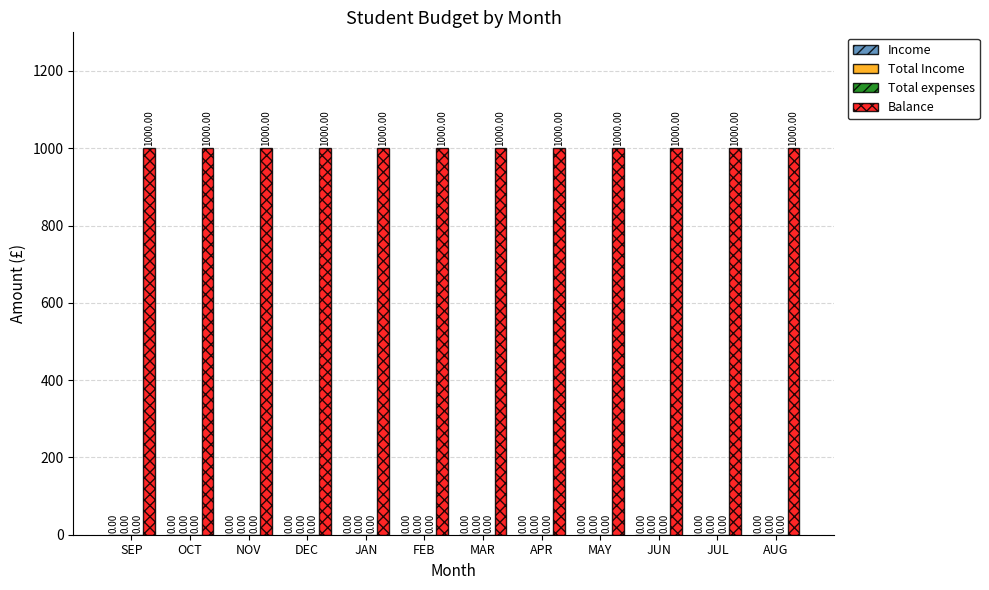

At which category is the sum across all series the highest?

SEP